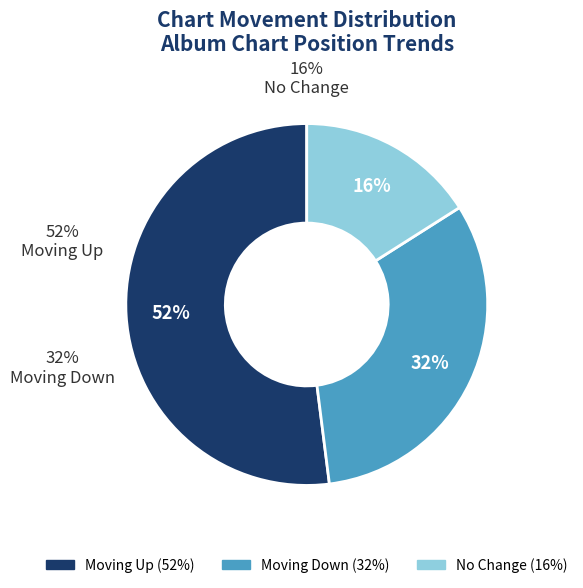

To the nearest percent, what percentage of the pie is down?

32%